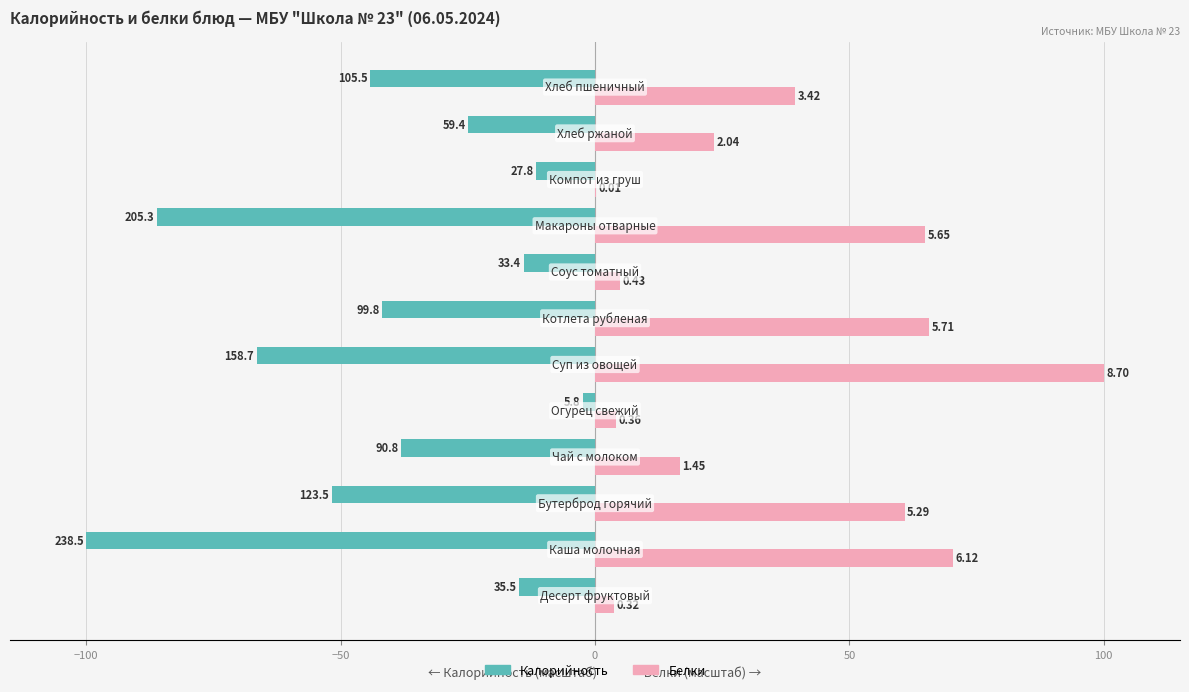

What are all the series names shown in the legend?

Калорийность, Белки